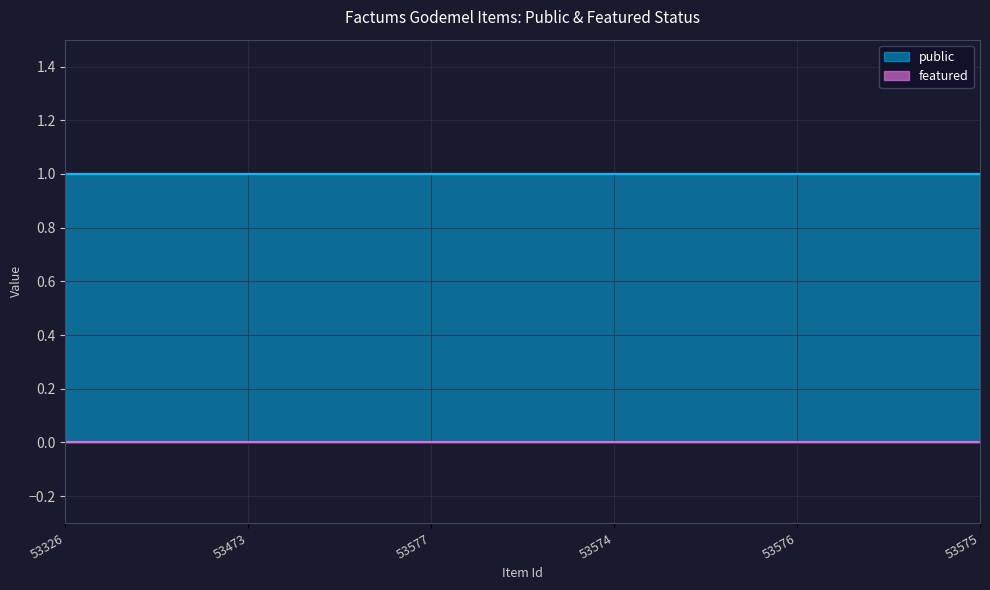

What is the label of the 1st point from the left?

53326